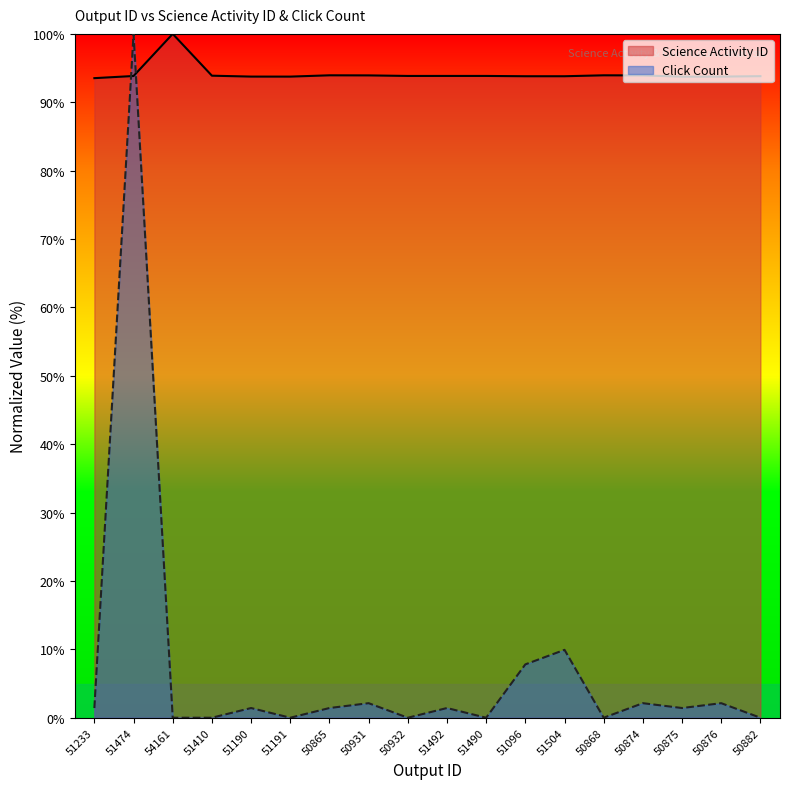

Which series changed the most between 50868 and 50882?

Science Activity ID